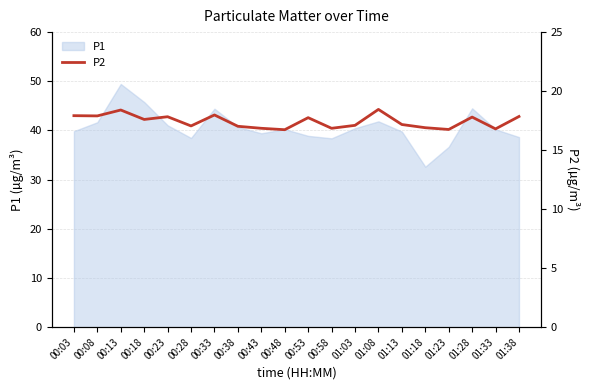

Which category has the highest value in the P1 series?

00:13